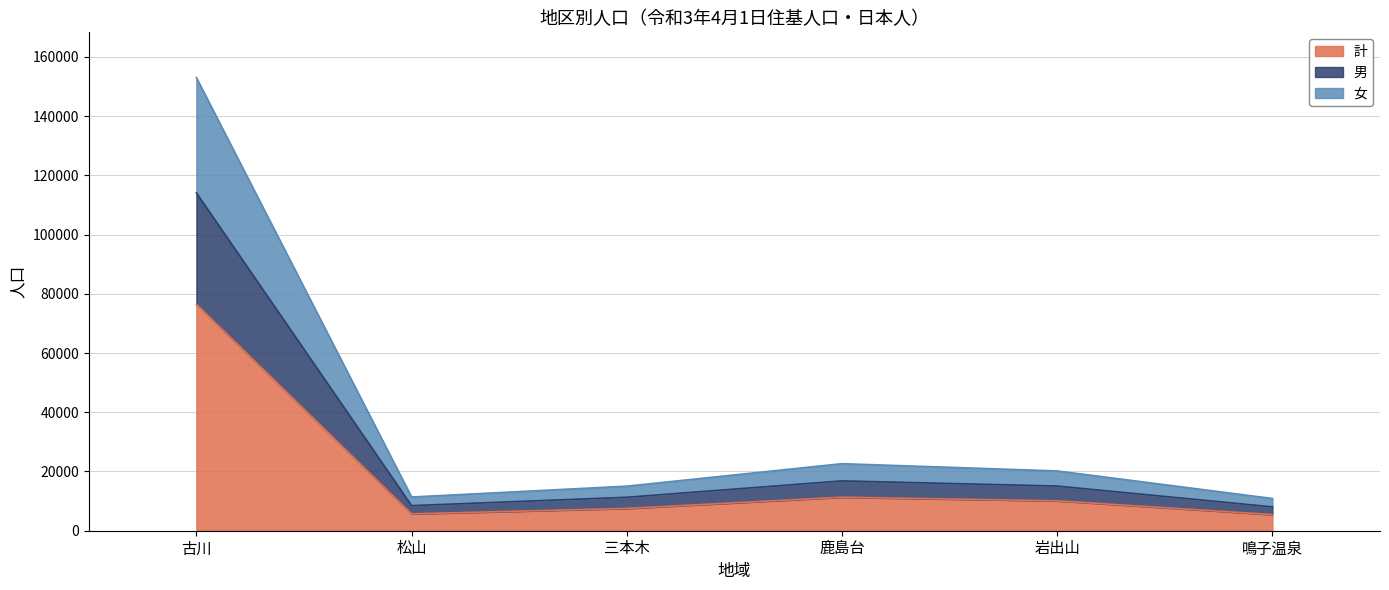

Which category has the lowest value in the 男 series?

鳴子温泉